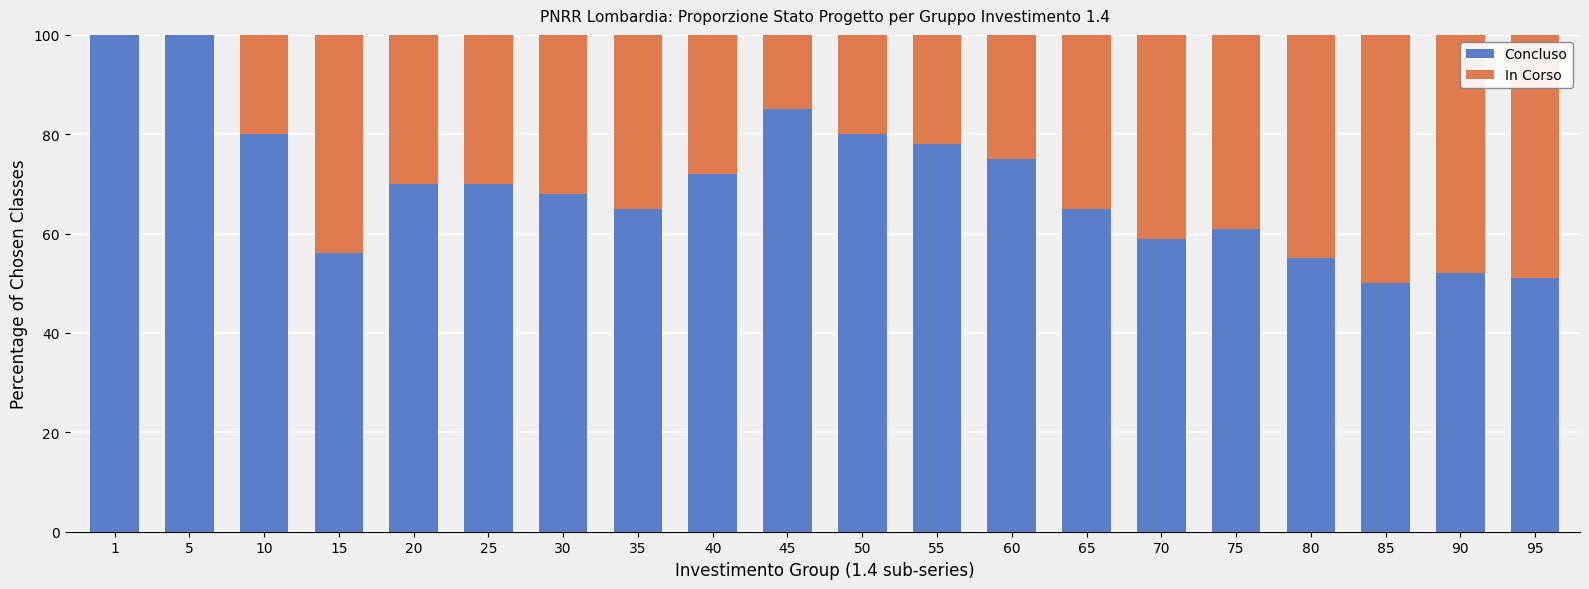

What is the sum of the Concluso values at 90 and 1?

152